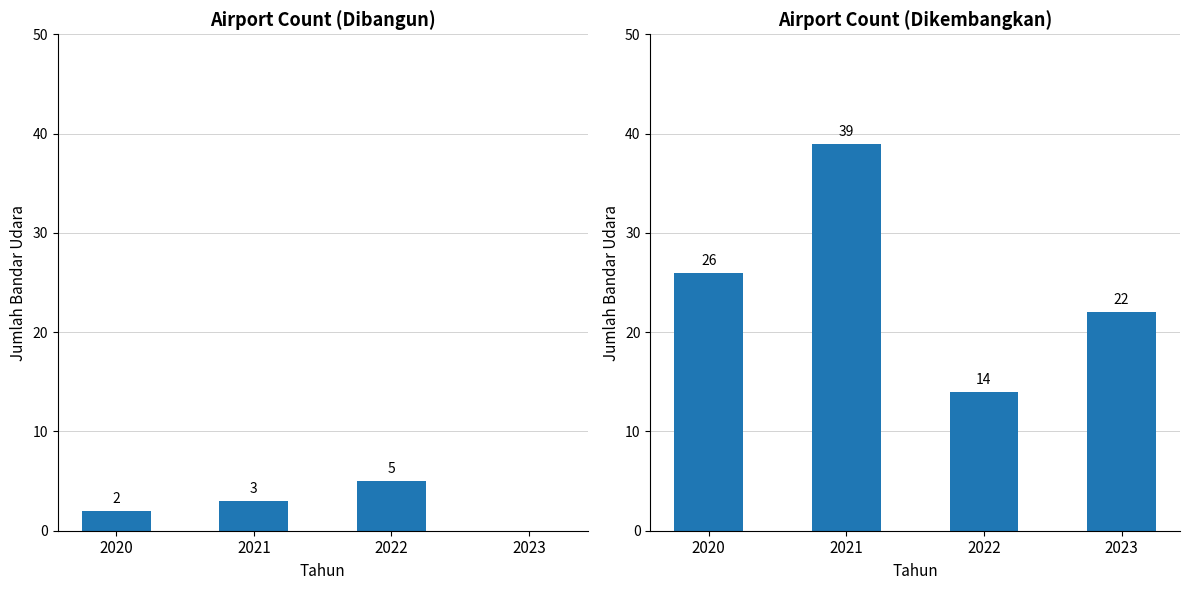

Which series has the widest spread of values?

Dikembangkan